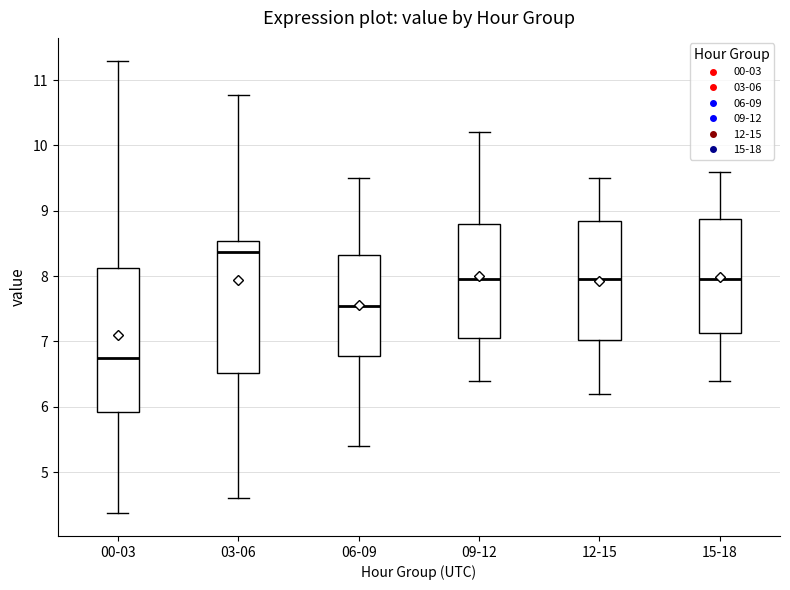

Reading left to right, transcribe this box plot: for each box, give where its median line is, the range the box spans, and where its two whiskers end, as read against the y-axis. The values are not printed on the chart, so give them approximately, as read against the axis.

00-03: median 6.8, box 5.9 to 8.1, whiskers 4.4 to 11.3
03-06: median 8.4, box 6.5 to 8.5, whiskers 4.6 to 10.8
06-09: median 7.6, box 6.8 to 8.3, whiskers 5.4 to 9.5
09-12: median 8.0, box 7.1 to 8.8, whiskers 6.4 to 10.2
12-15: median 8.0, box 7.0 to 8.9, whiskers 6.2 to 9.5
15-18: median 8.0, box 7.1 to 8.9, whiskers 6.4 to 9.6